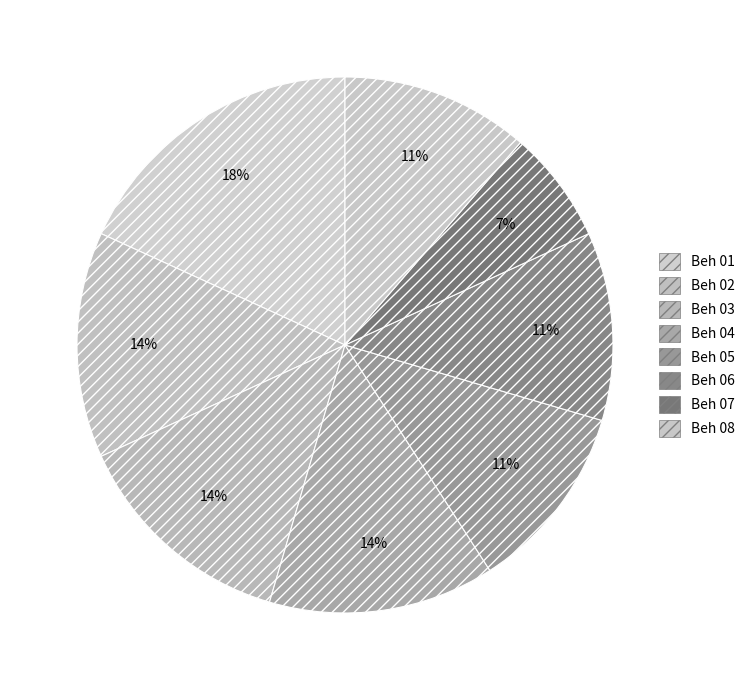

To the nearest percent, what is the difference between the largest and smallest slice percentages?

11%